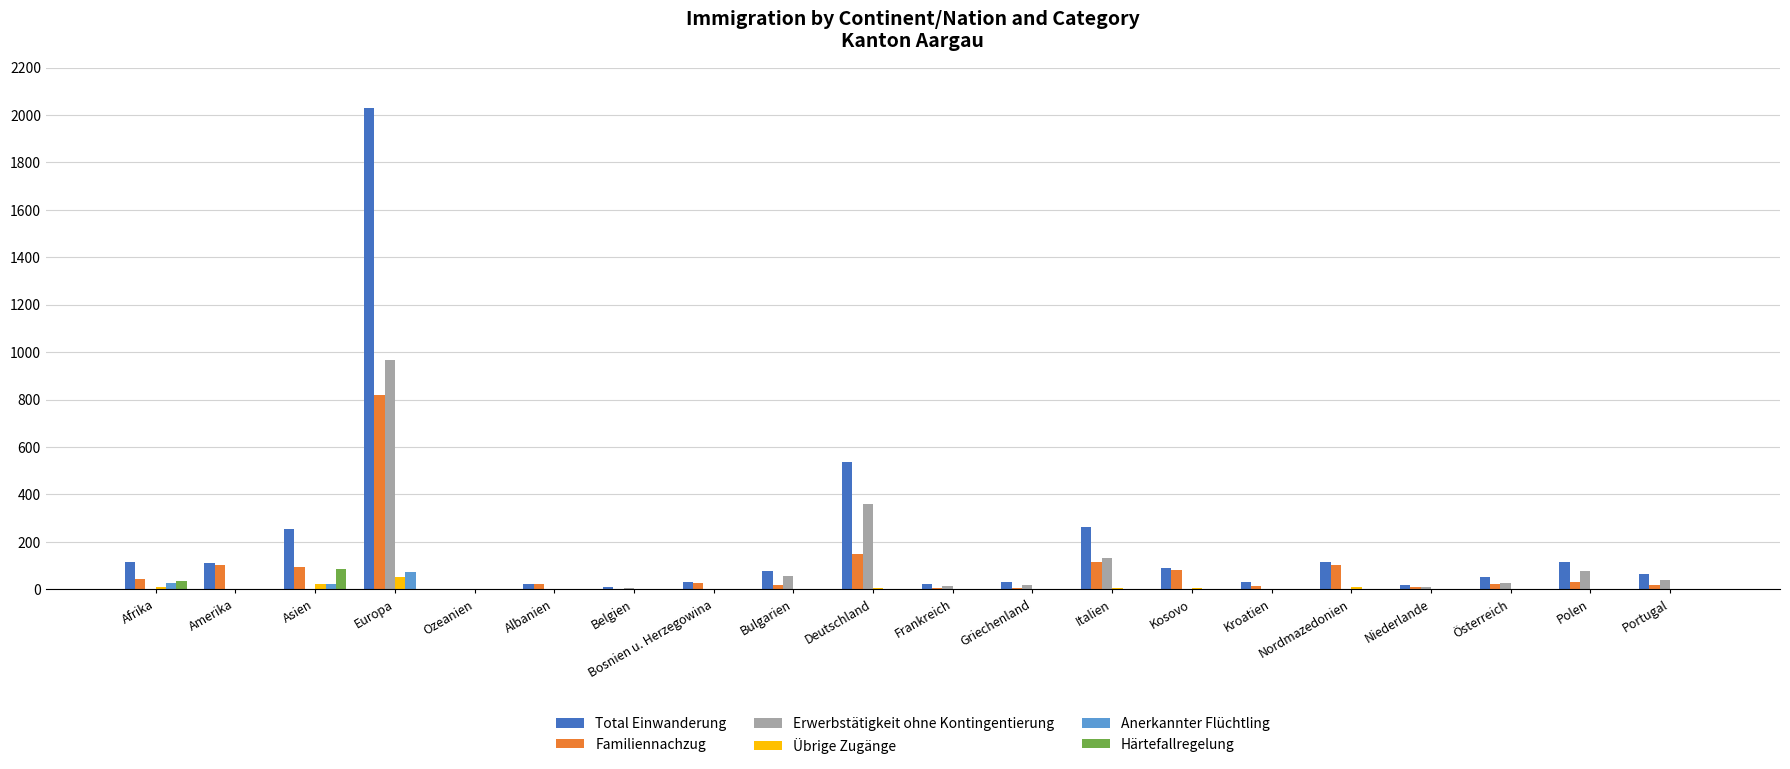

Which series has the largest total across all categories?

Total Einwanderung